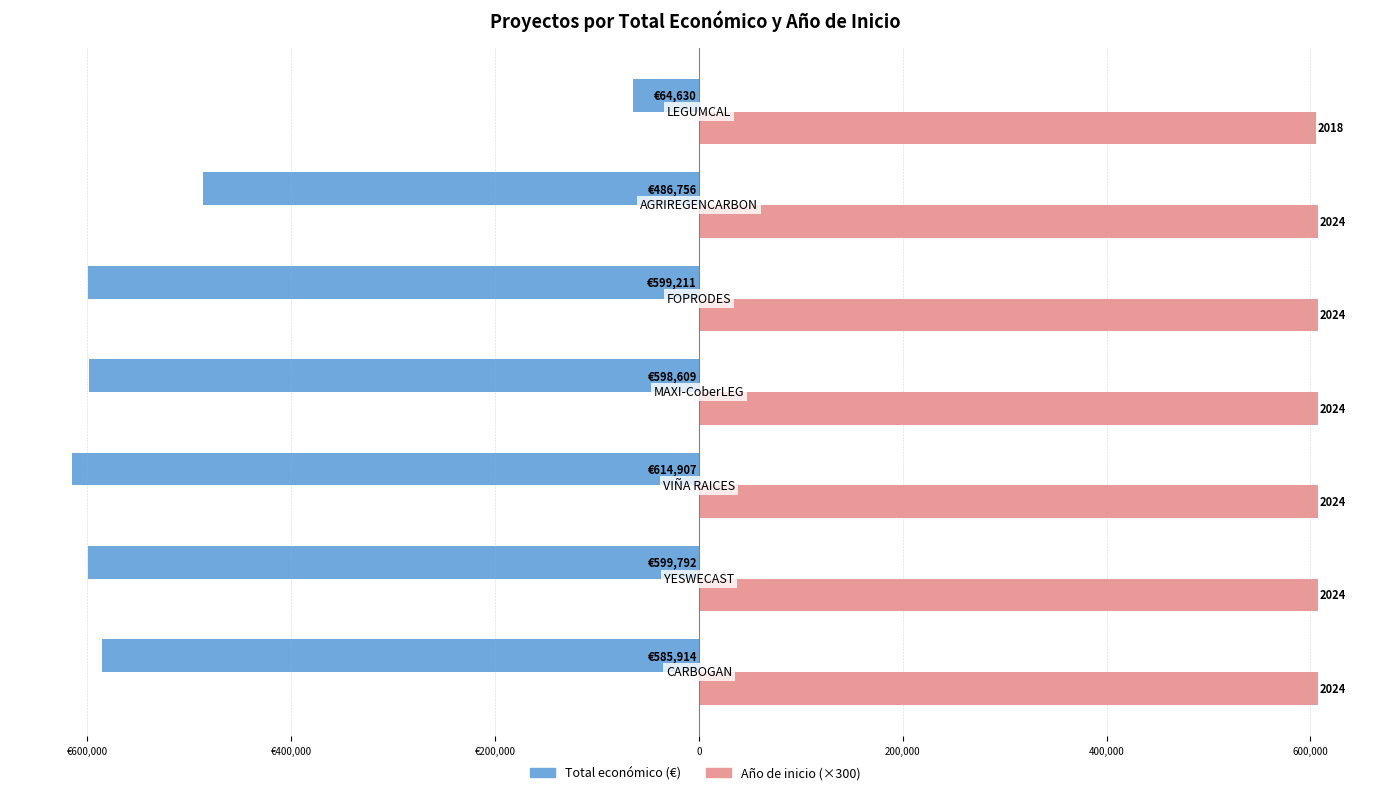

What are all the series names shown in the legend?

Total económico (€), Año de inicio (×300)